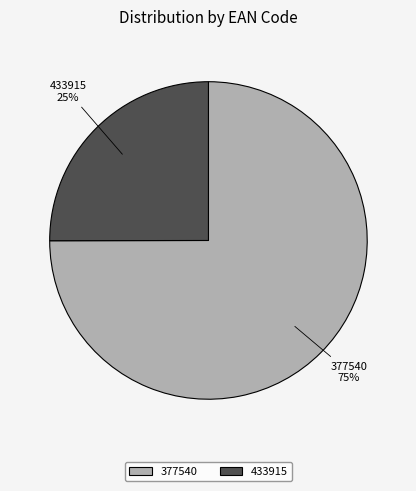

How many slices are in this pie chart?

2